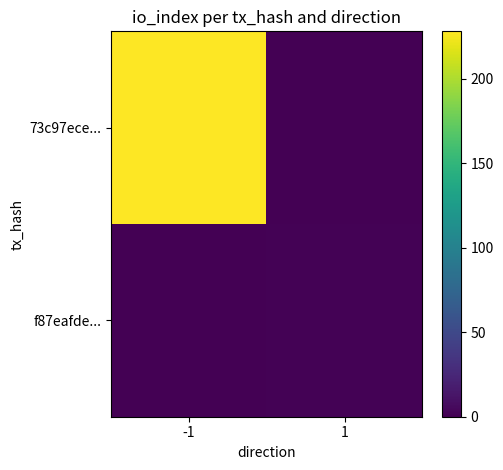

Reading left to right, extract all data points from this chart.

73c97ece...: -1=228	1=0
f87eafde...: -1=0	1=1